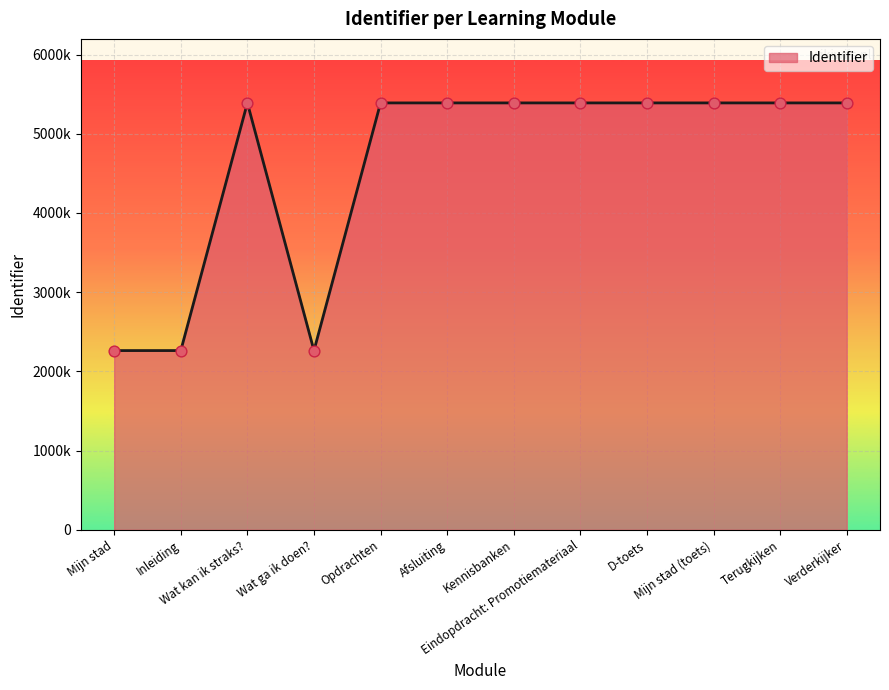

Is this an area chart (filled region under the line)?

Yes